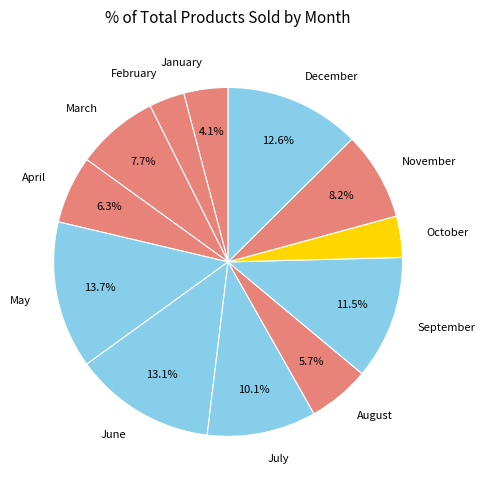

Which slice is the smallest?

February